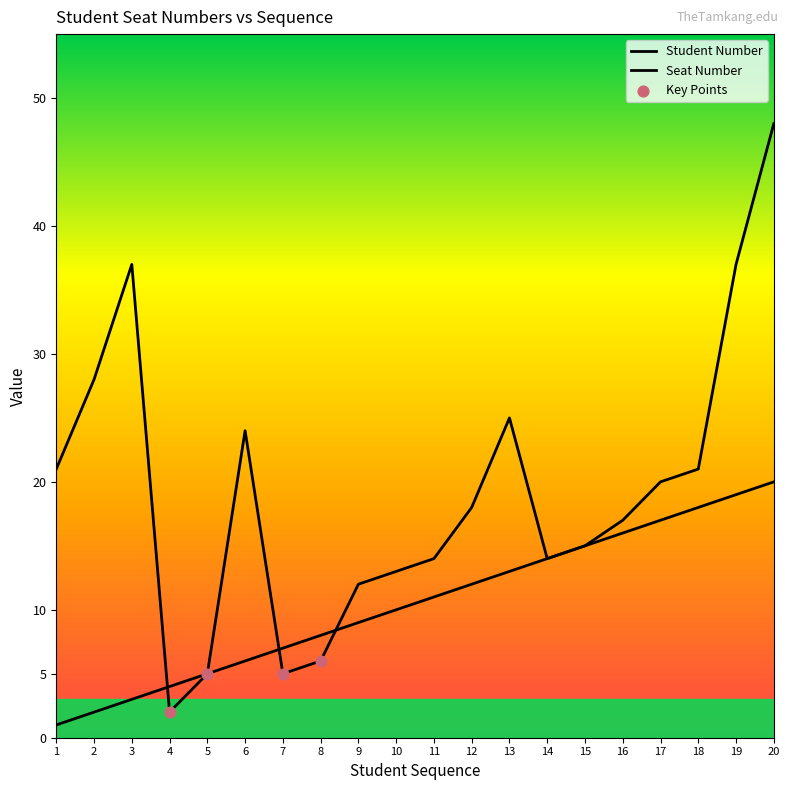

How many lines are shown in the chart?

2